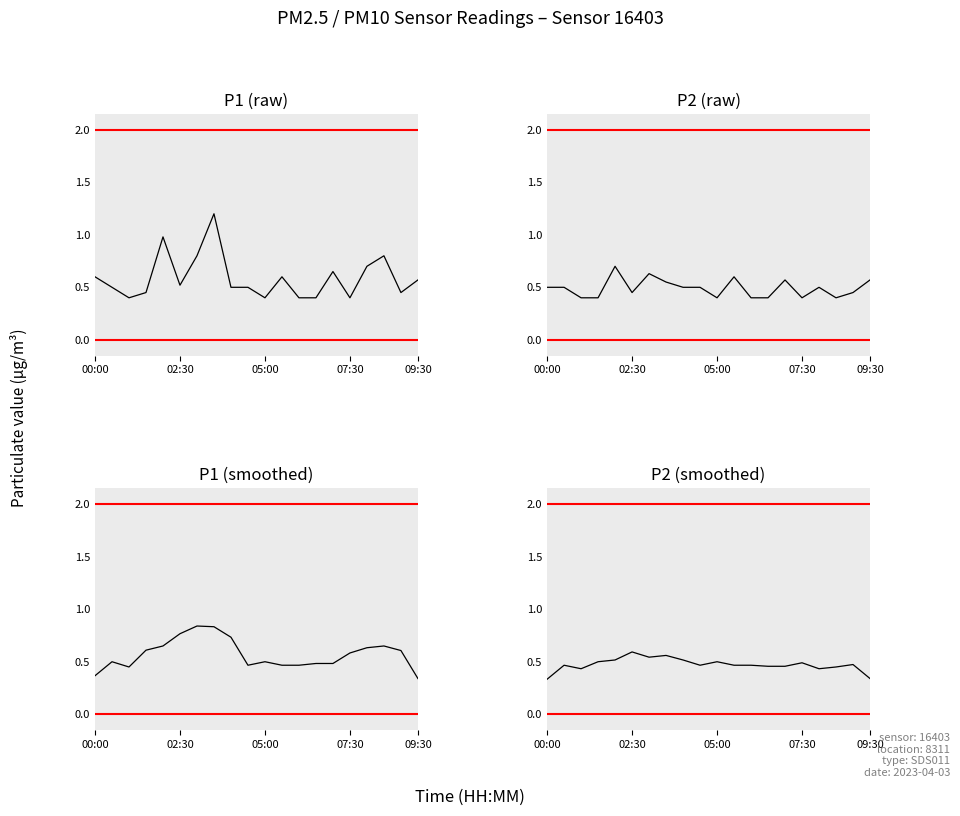

What is the lowest value of the P2_smooth series?

0.3